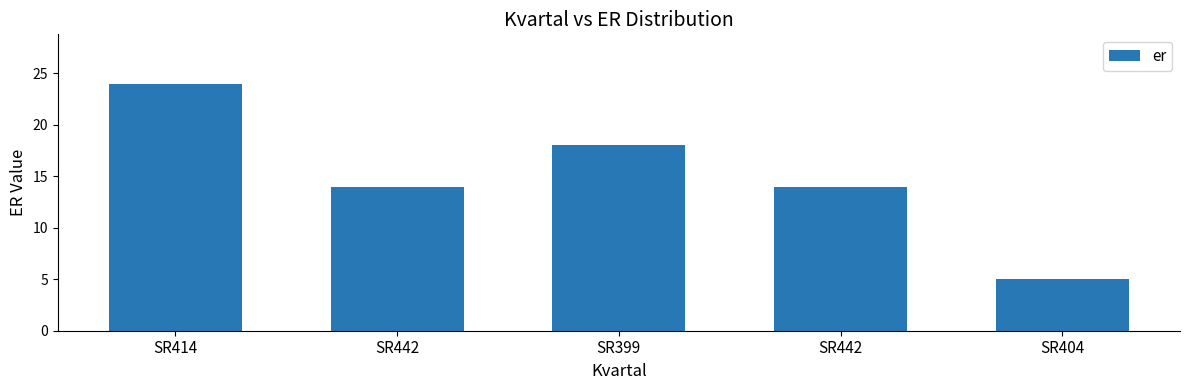

At which label is the value closest to 14?

SR442